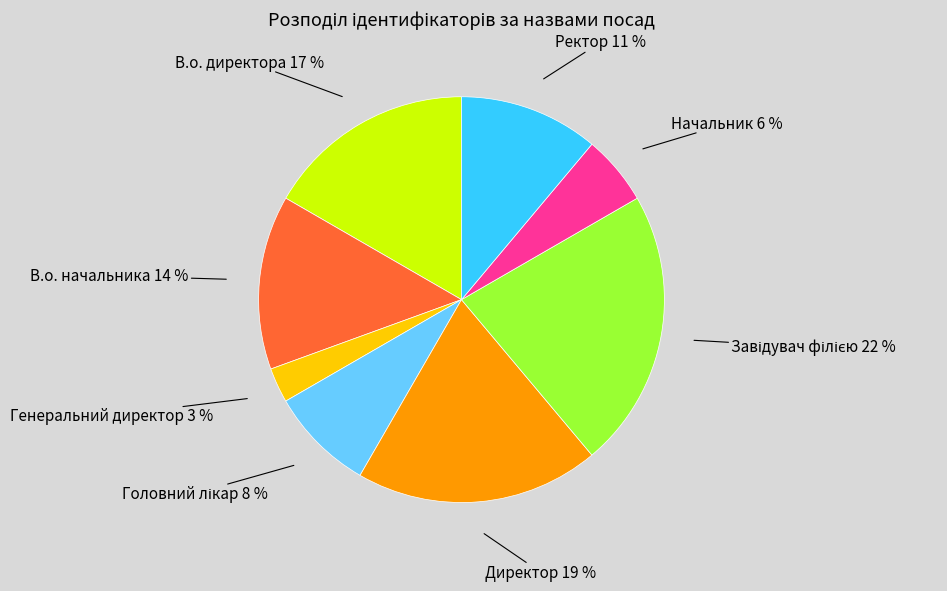

To the nearest percent, what is the average slice percentage?

12%